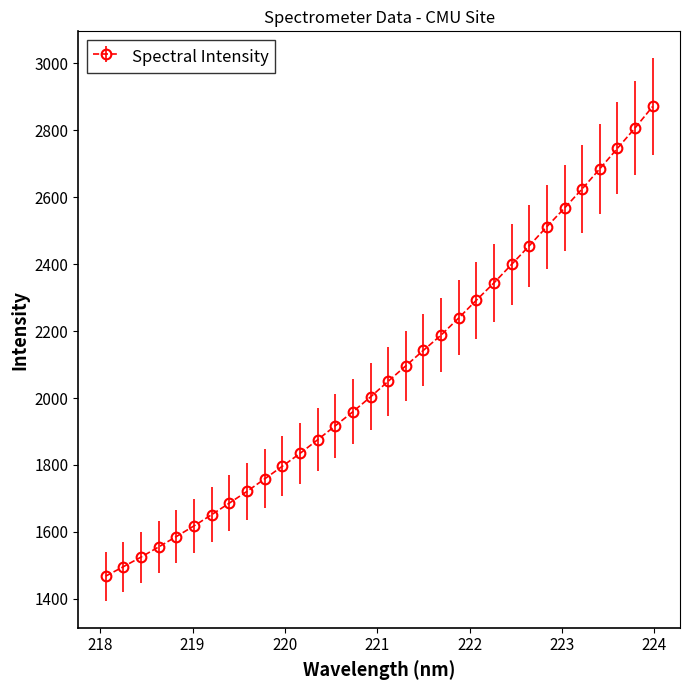

What is the value of the 30th point from the left?

2746.2